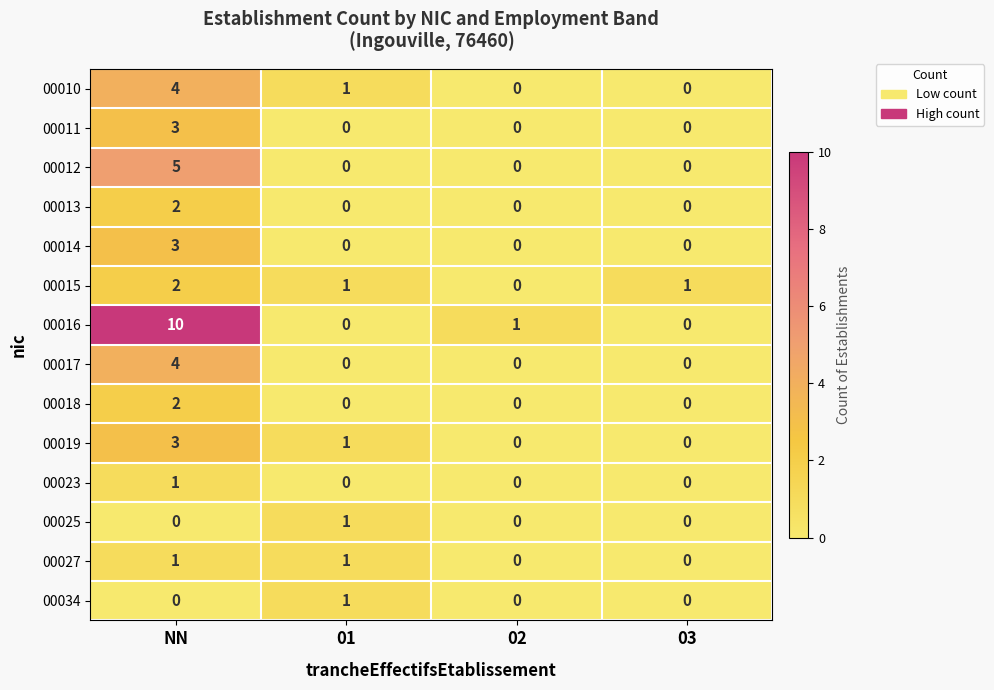

The value of 00019 at NN is 5. True or false?

False